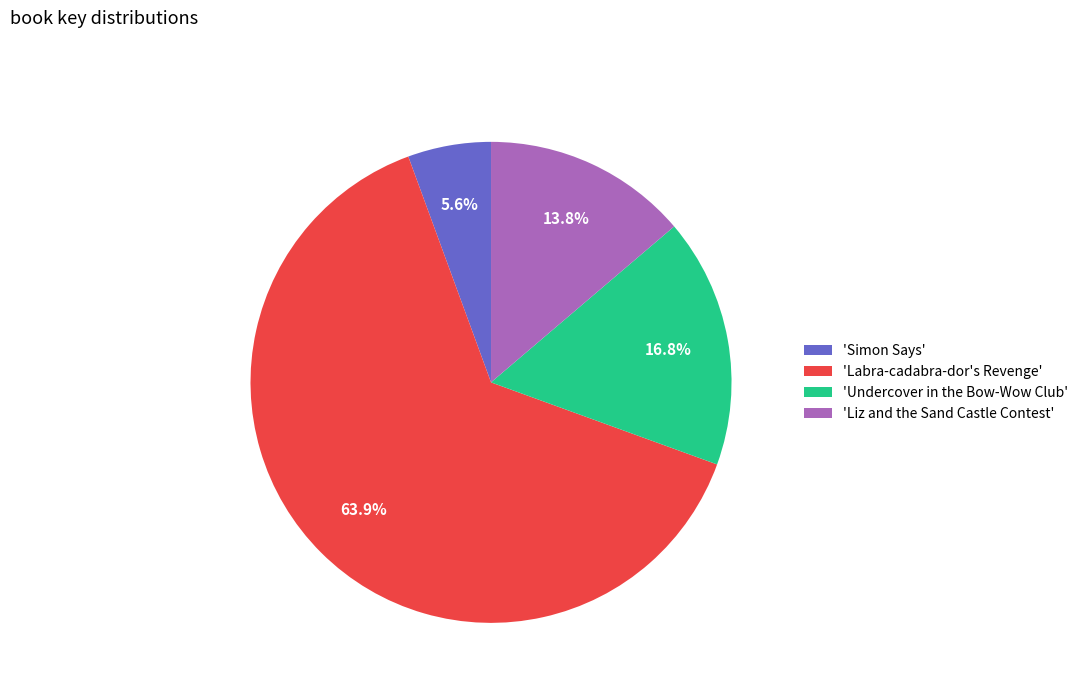

Which category has the smallest portion of the pie?

'Simon Says'